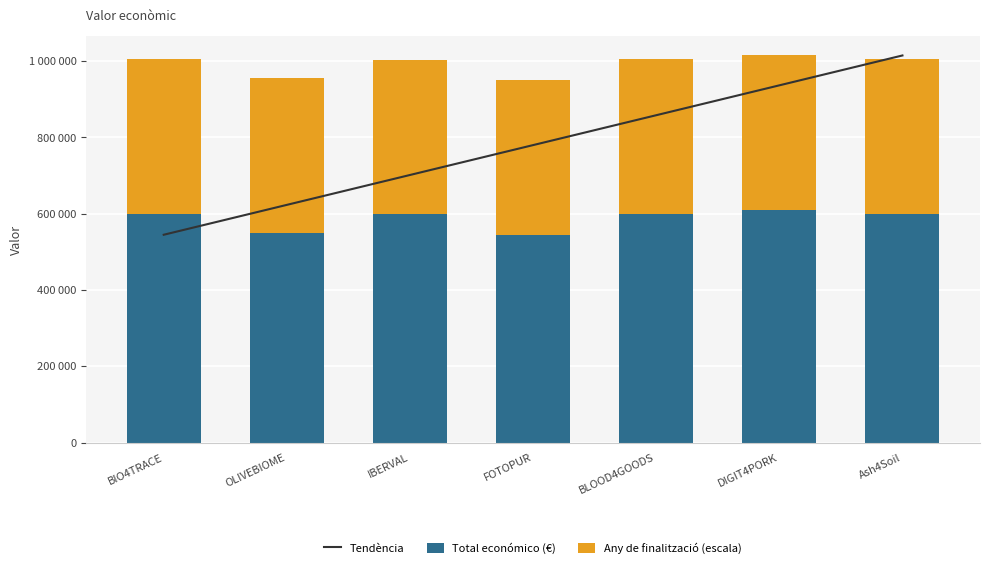

The Tendència series shows 544746 at BIO4TRACE. True or false?

True